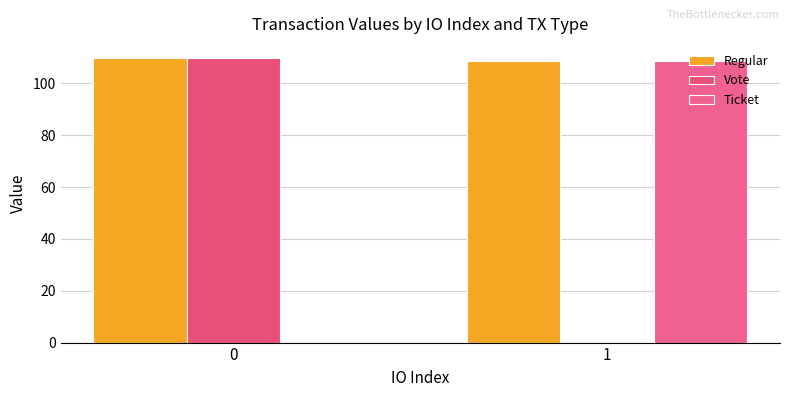

Which series has the widest spread of values?

Vote